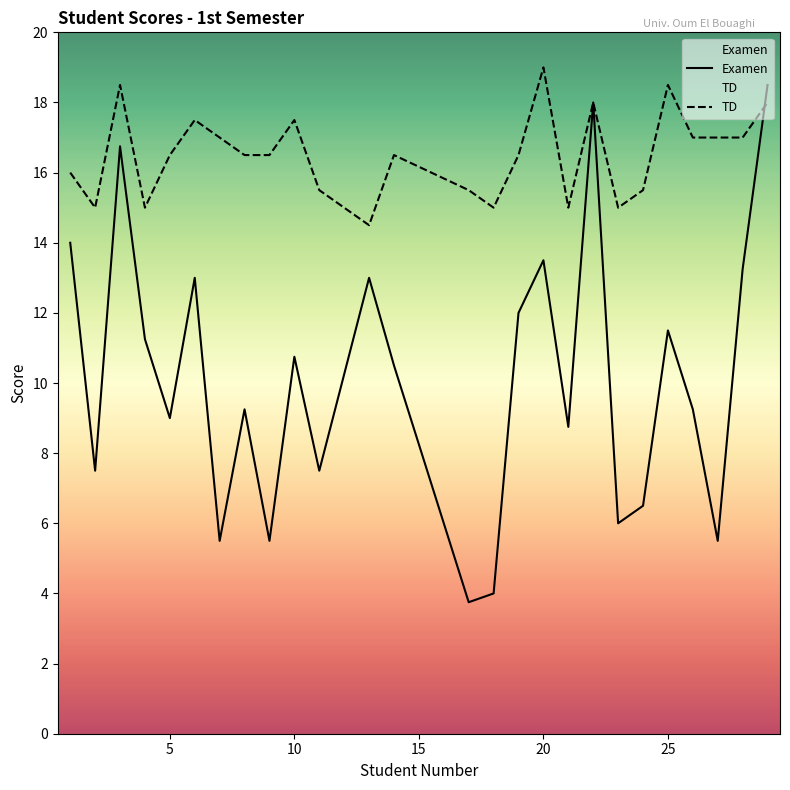

What is the lowest value of the Examen series?

3.8